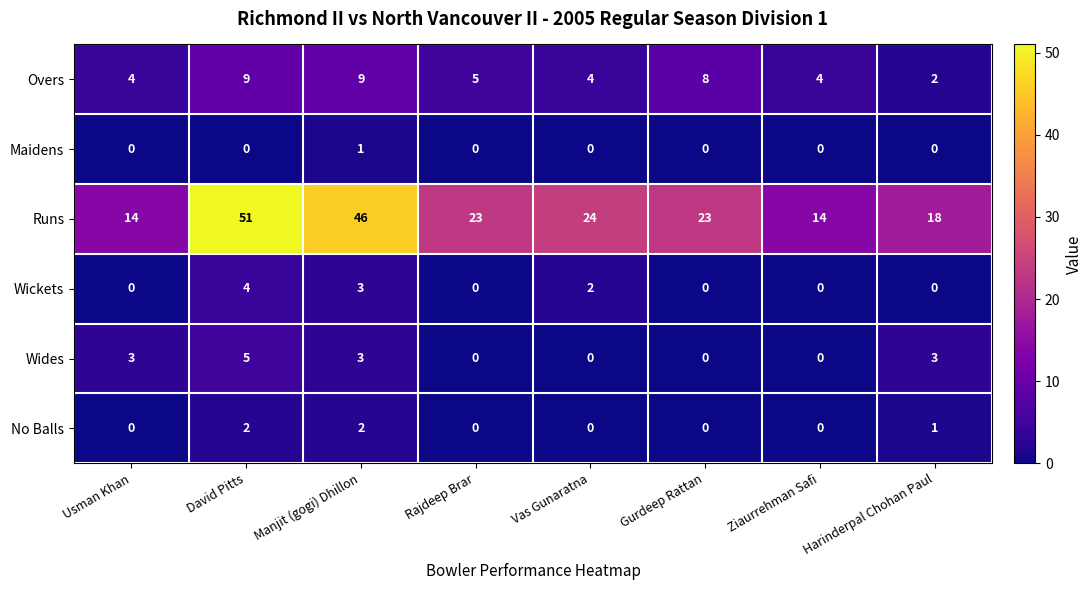

At which category does the chart reach its peak across all series?

David Pitts